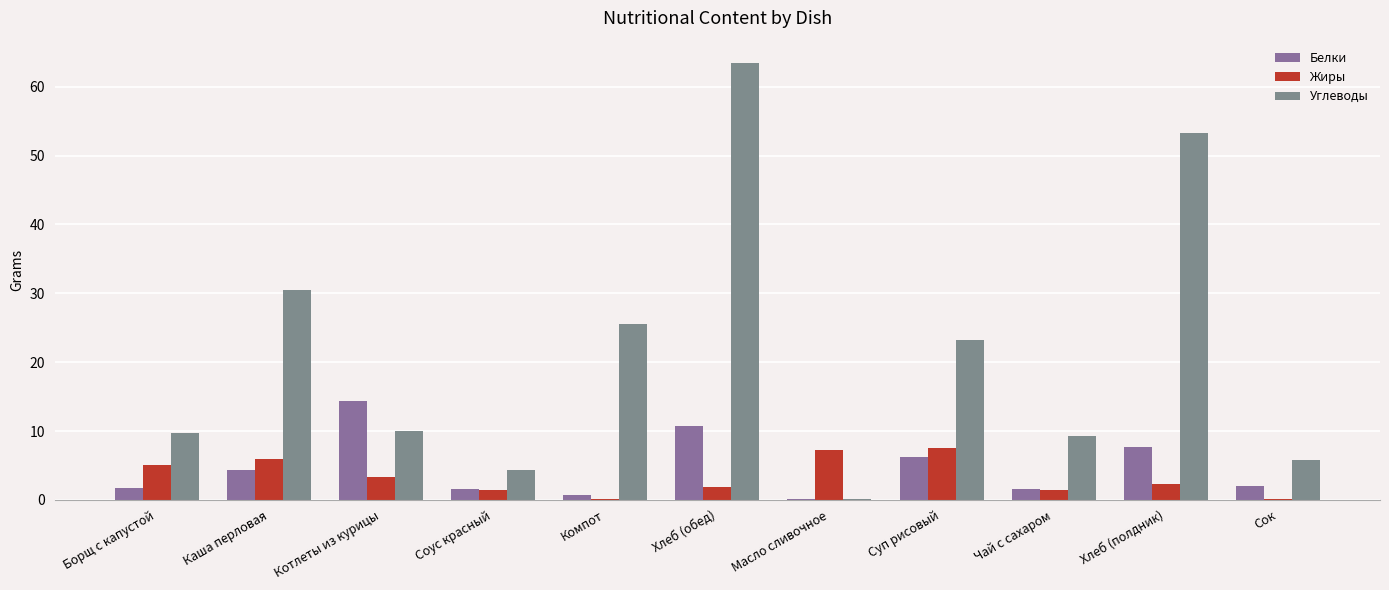

Which has a higher value, Суп рисовый or Хлеб (обед)?

Хлеб (обед)